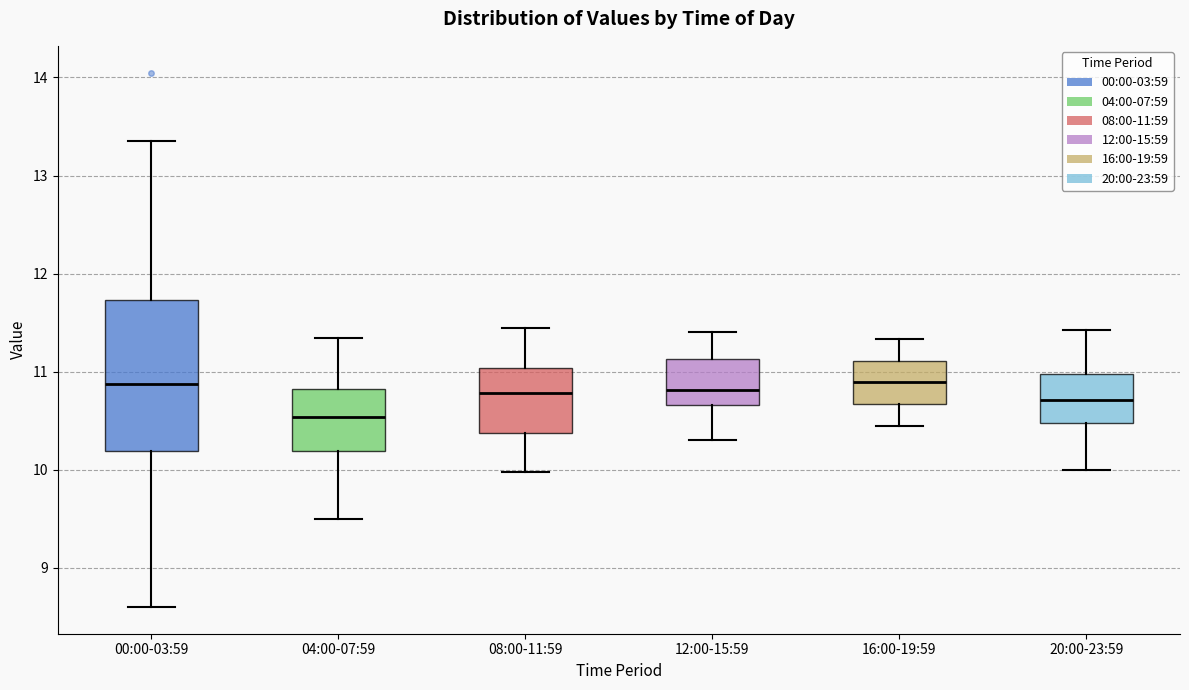

Which box's median line is the lowest?

04:00-07:59